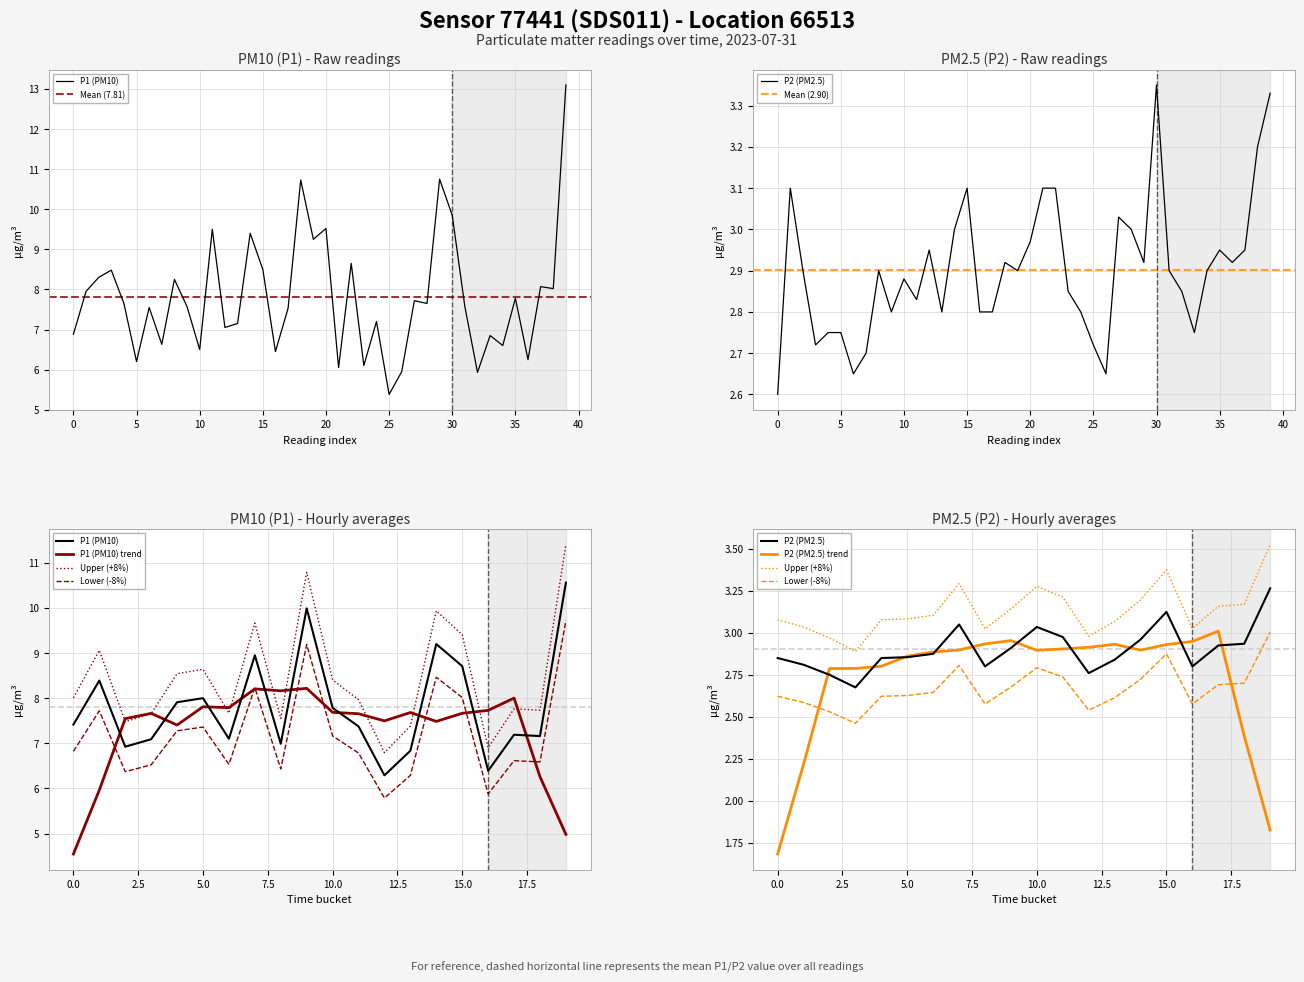

At which category does P1 reach its first local valley?

05:00